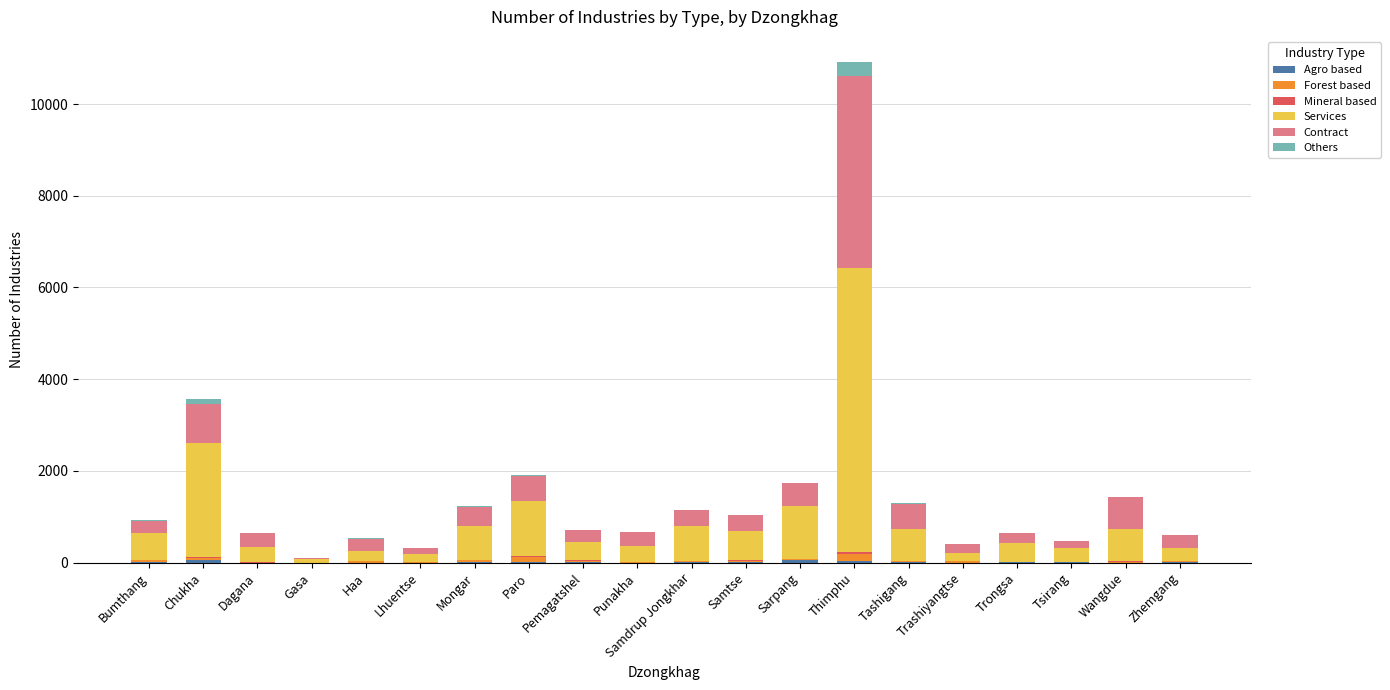

At which category is the sum across all series the highest?

Thimphu